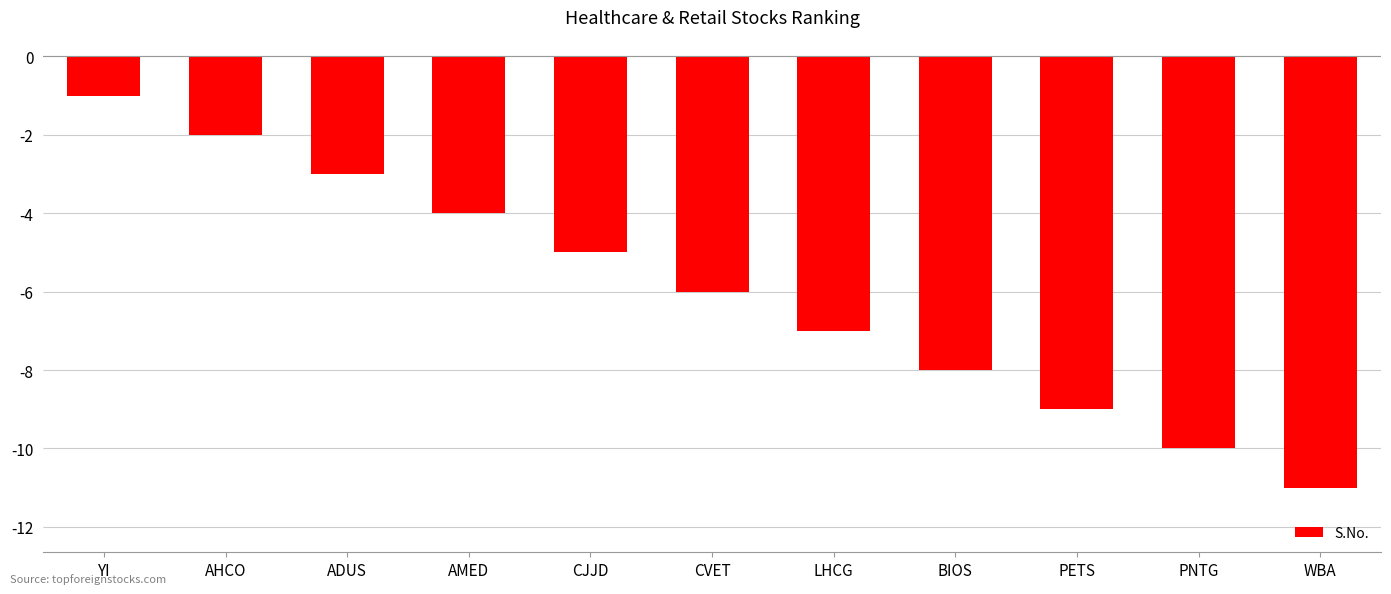

What is the minimum value shown in the chart?

-11